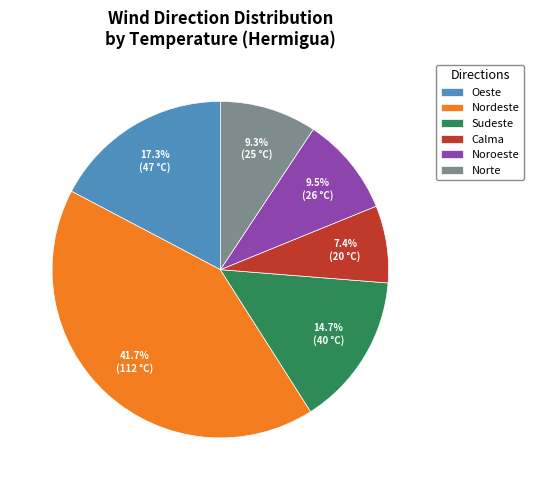

True or false: Sudeste accounts for 19% of the total.

False